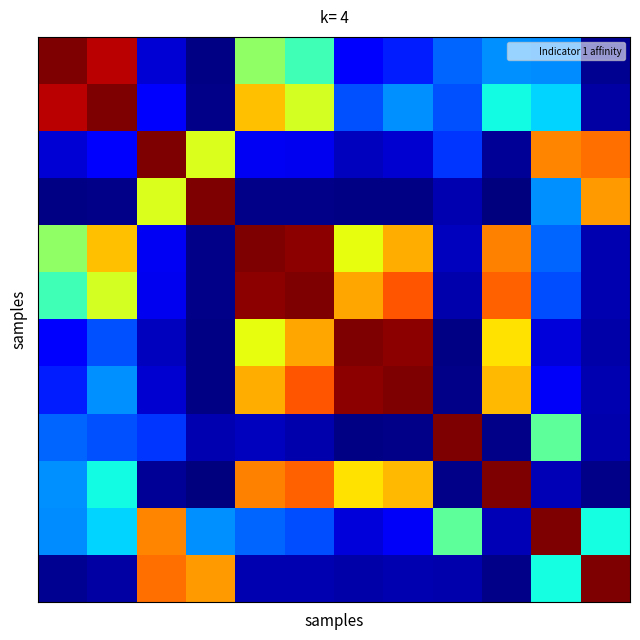

At which category is the sum across all series the highest?

4